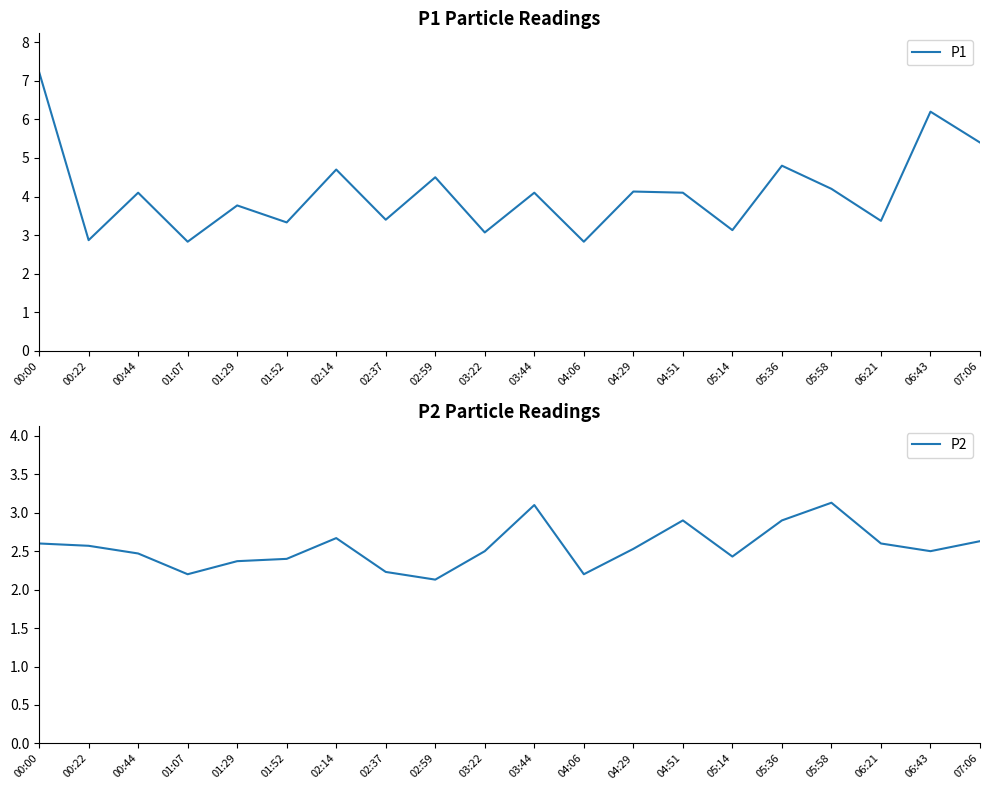

What is the label of the 20th point from the right?

00:00